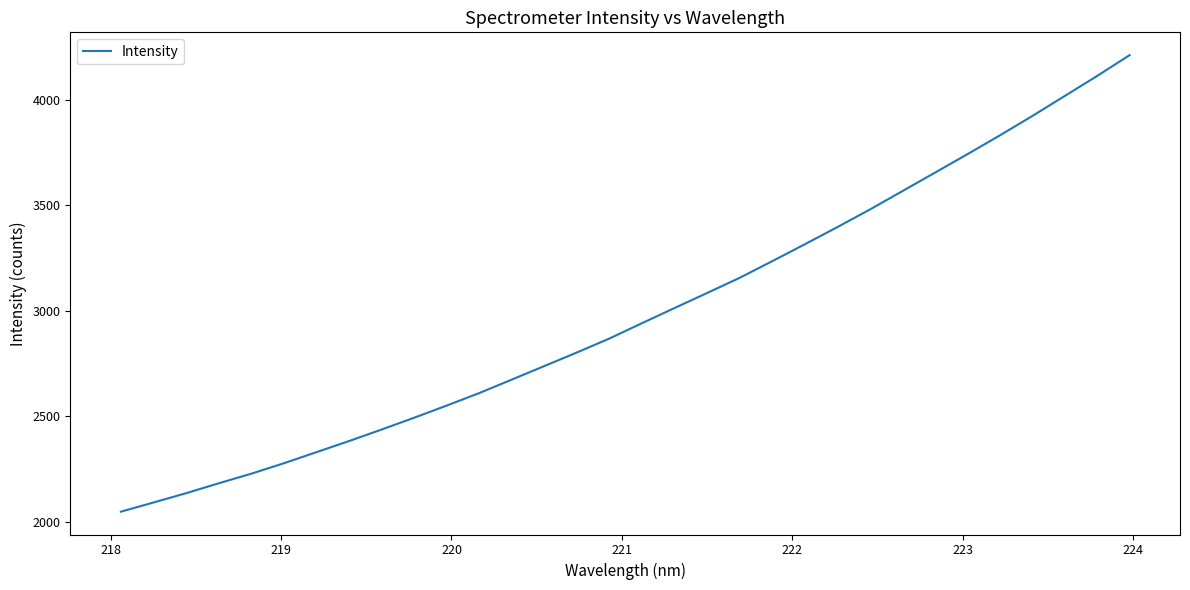

What is the maximum value shown in the chart?

4212.6